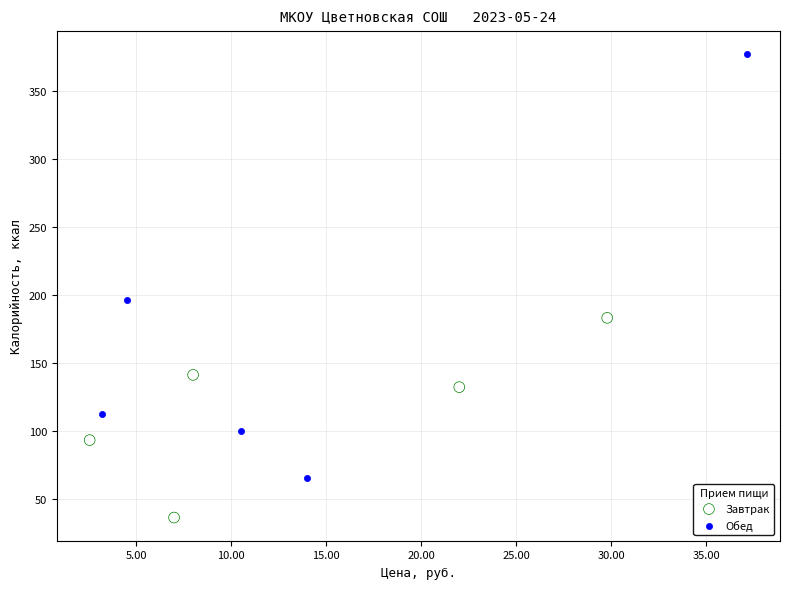

Which series contains the lowest Y value?

Завтрак